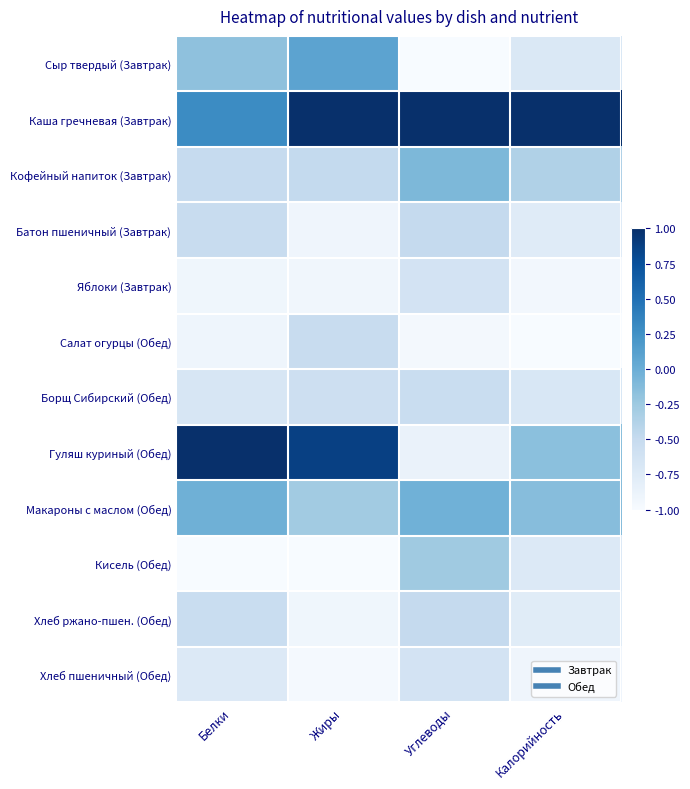

What is the spread (max minus min) of values at Белки?

2.0